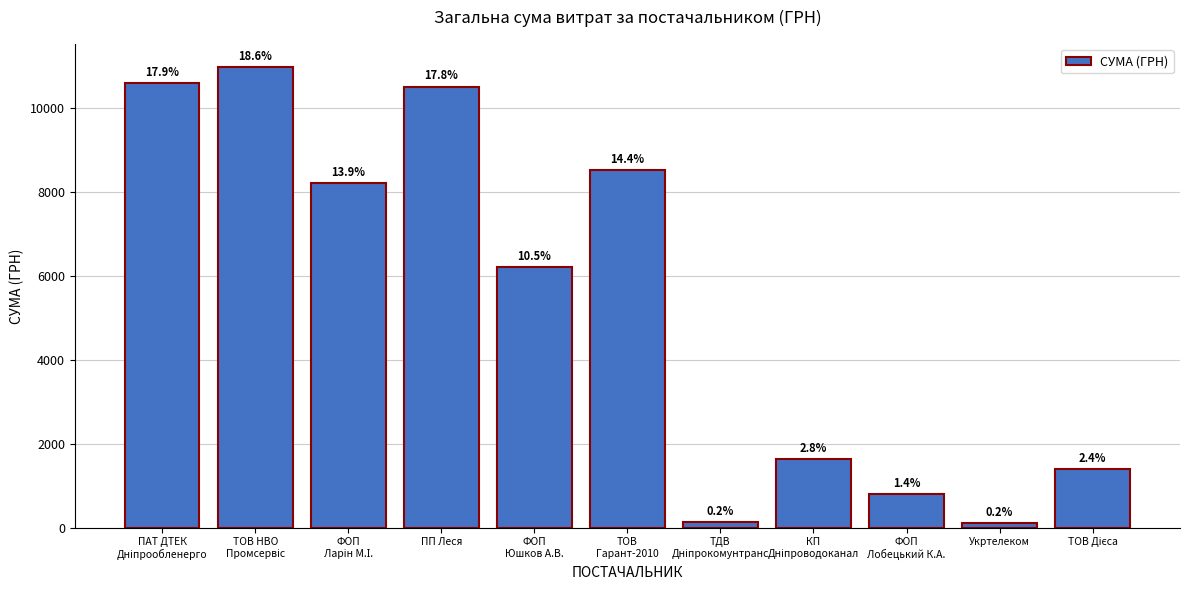

What is the label of the 8th bar from the right?

ПП Леся